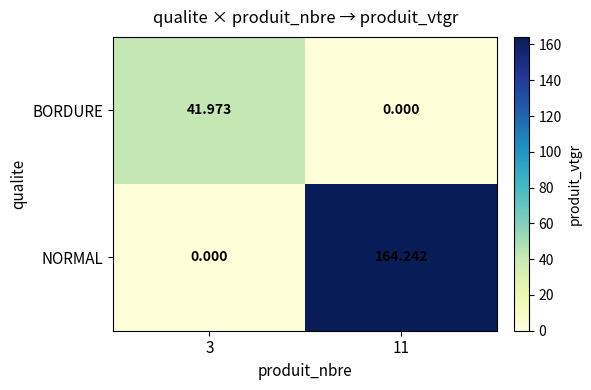

Which series has the largest range (max minus min)?

NORMAL